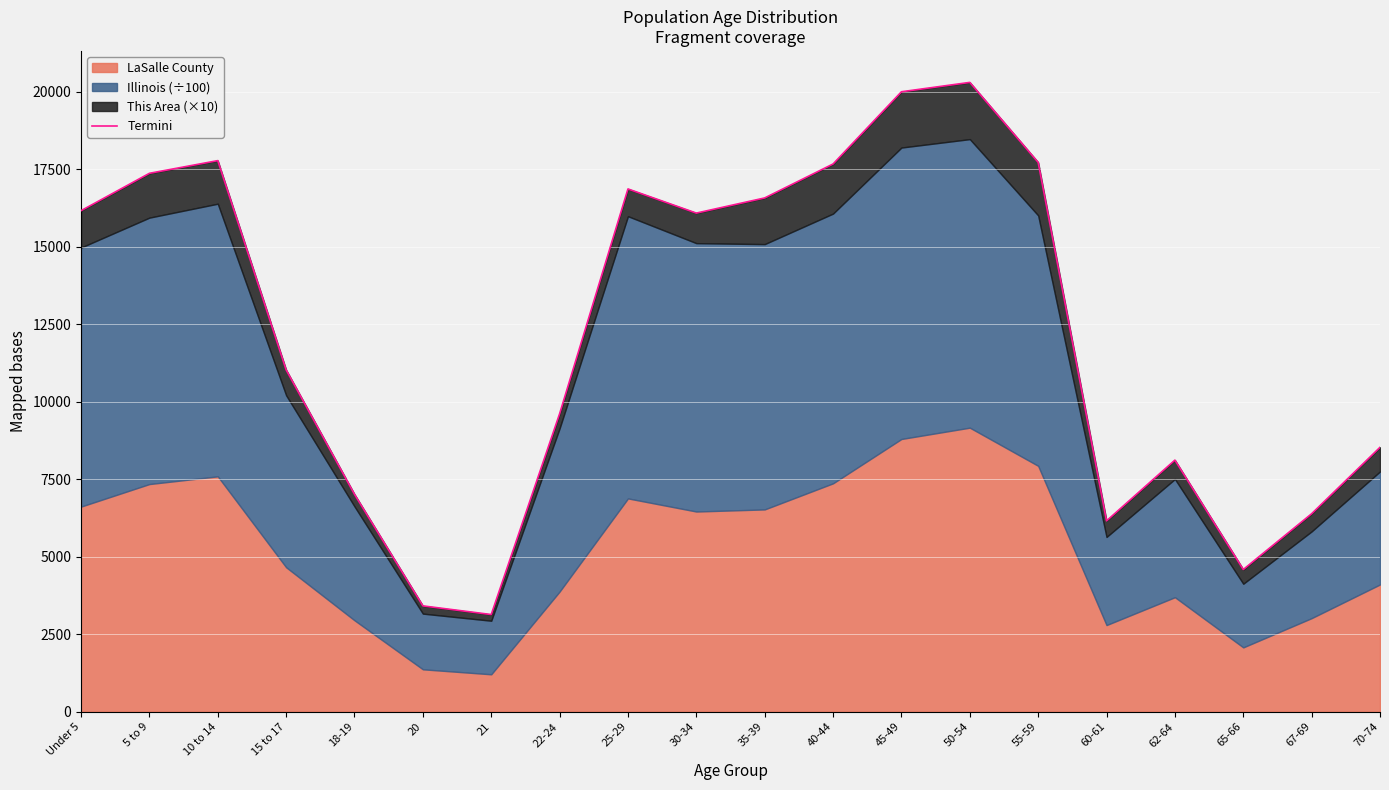

What is the change in value from 40-44 to 62-64?

-9552.5